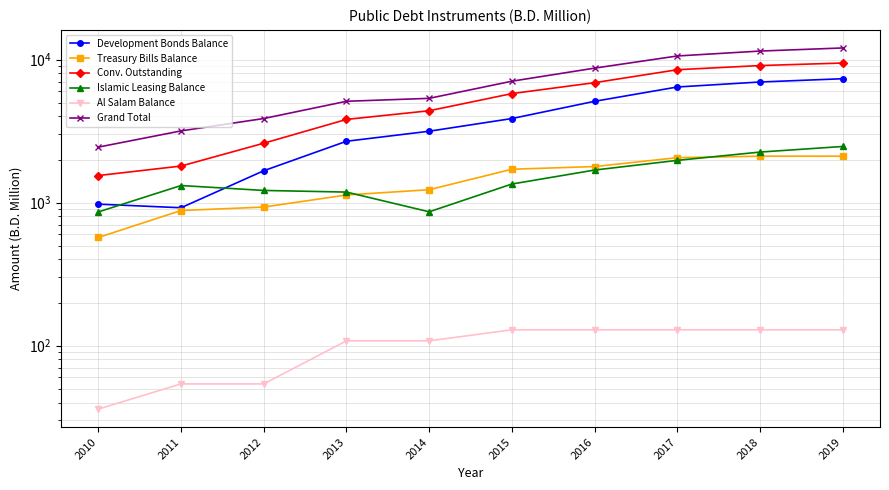

True or false: Development Bonds Balance and Conv. Outstanding cross at least once.

False